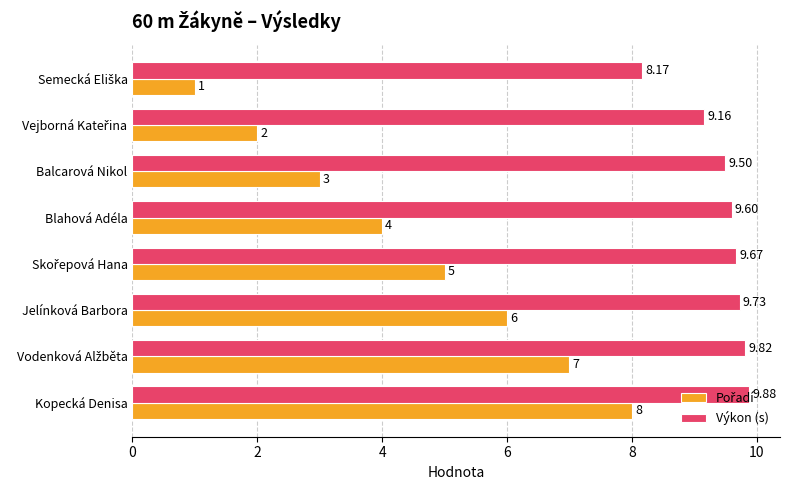

At which category is the sum across all series the highest?

Kopecká Denisa